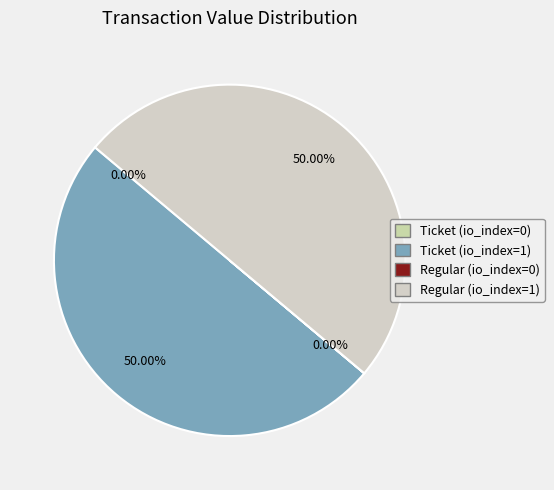

What is the change in value from Ticket (io_index=0) to Ticket (io_index=1)?

+1